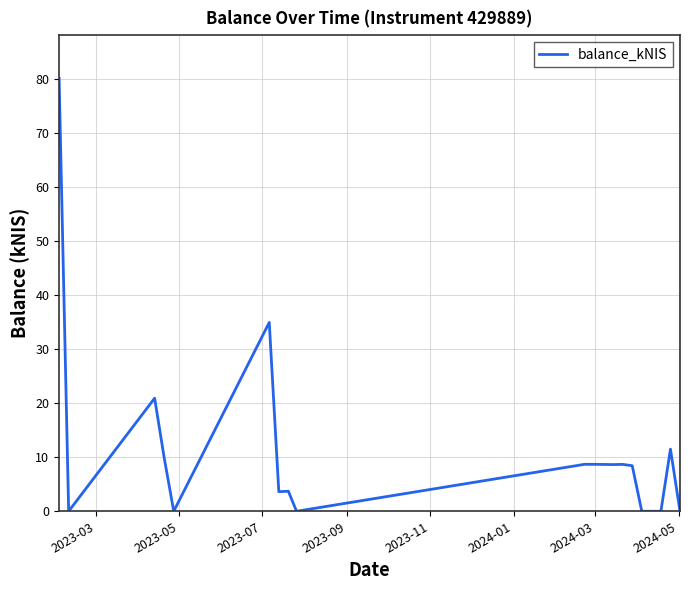

What is the difference between the maximum and minimum values?

80.1